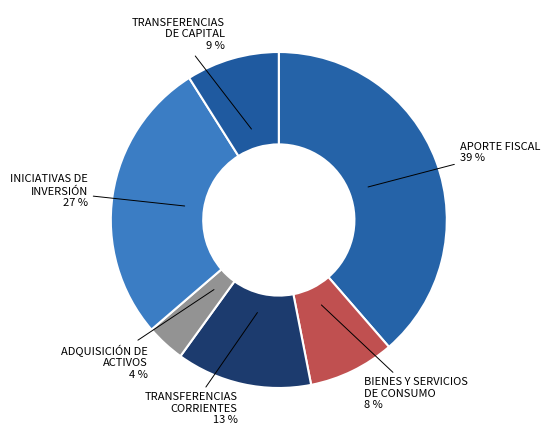

To the nearest percent, what percentage of the pie is INICIATIVAS DE INVERSIÓN?

27%